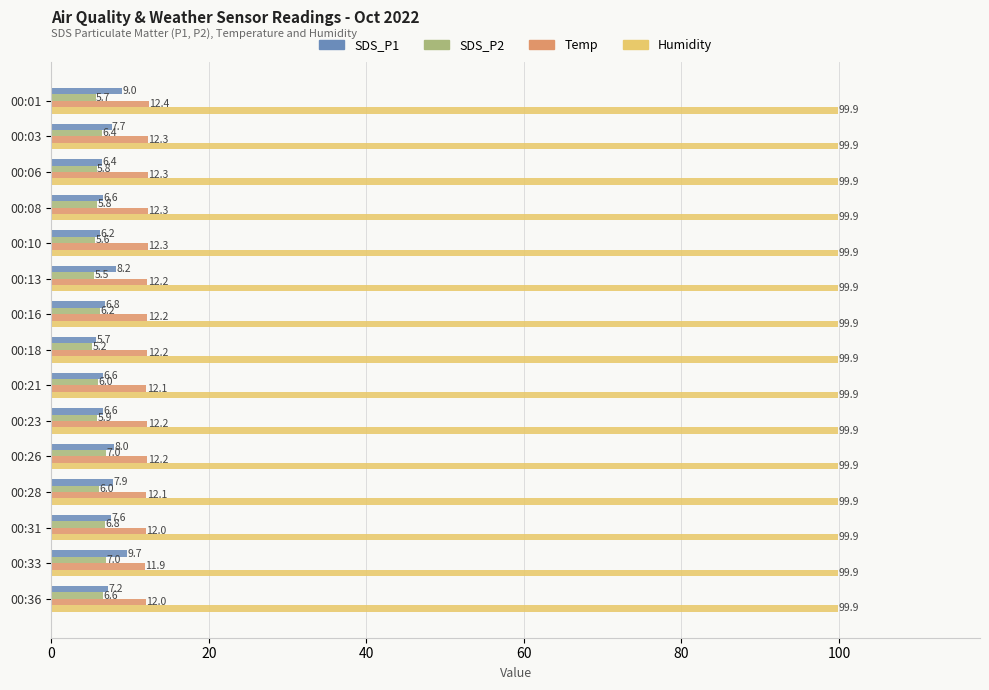

What is the smallest value displayed?

5.2